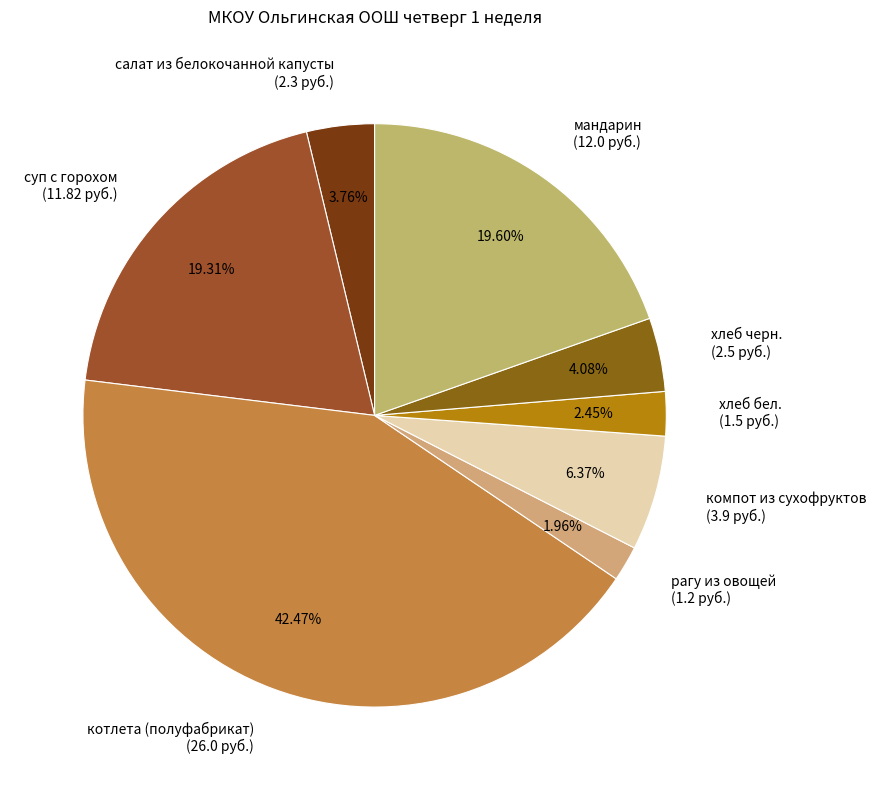

Which has a higher value, хлеб бел. or суп с горохом?

суп с горохом